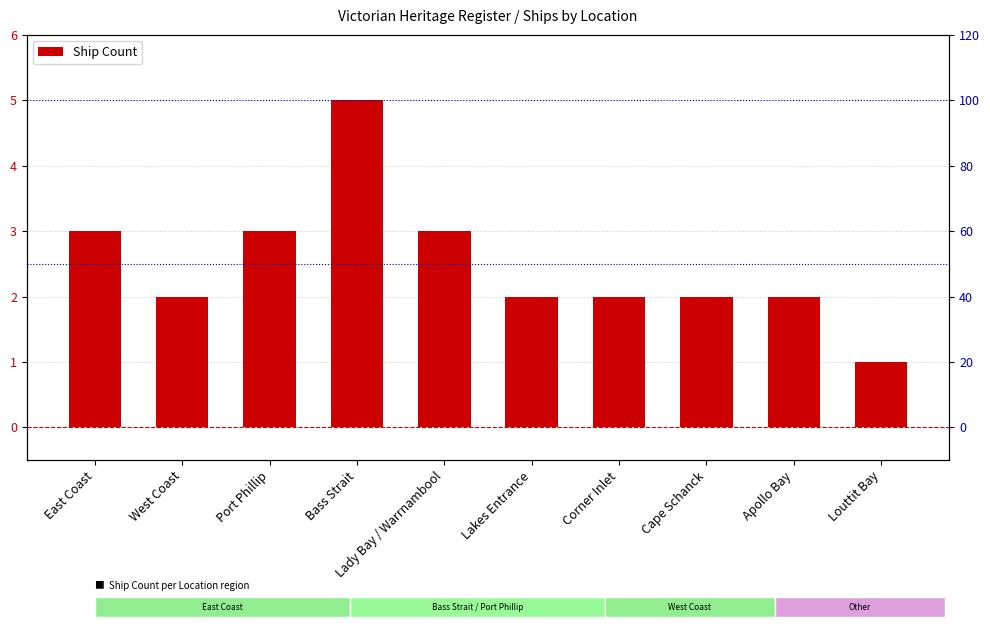

What is the label of the 4th bar from the right?

Corner Inlet